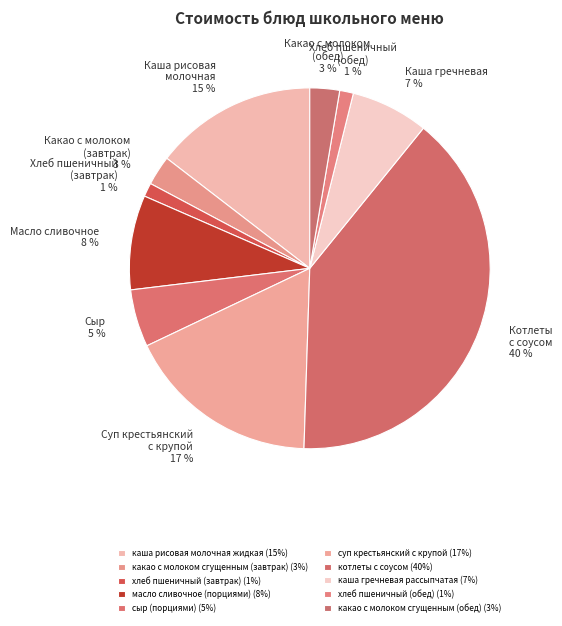

How many segments does this pie chart have?

10